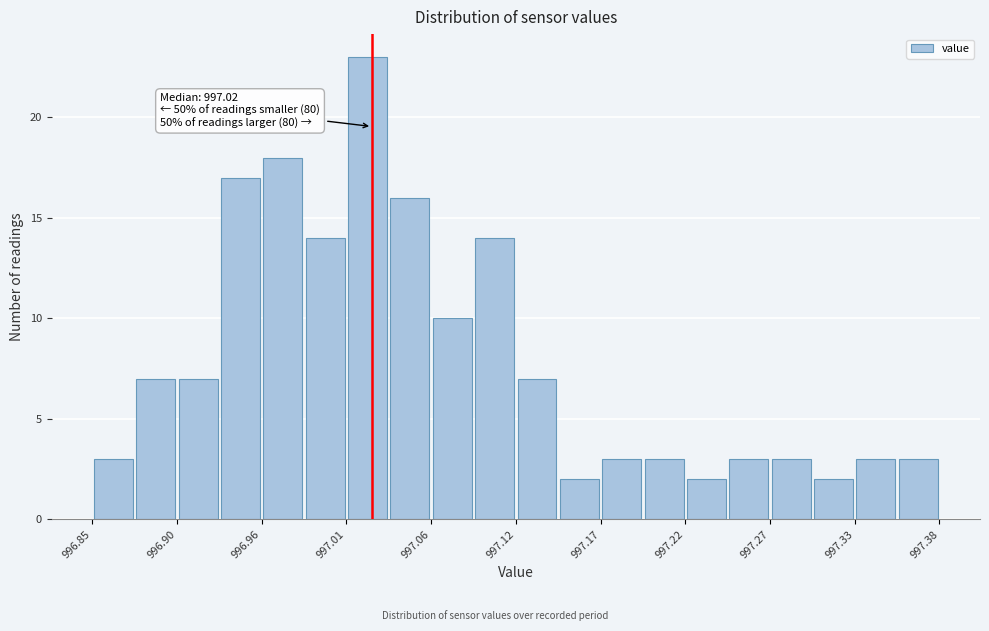

Read against the x-axis, roughly where is the centre of the tallest bar?

997.02